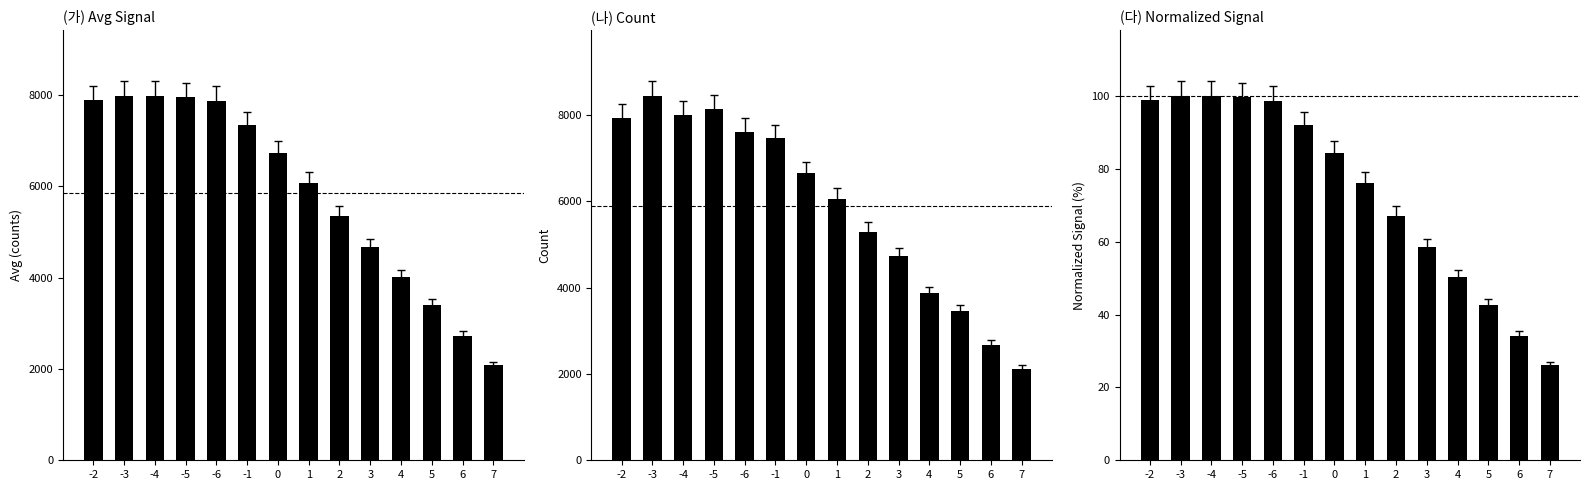

At which label does Avg first exceed 6730?

-2